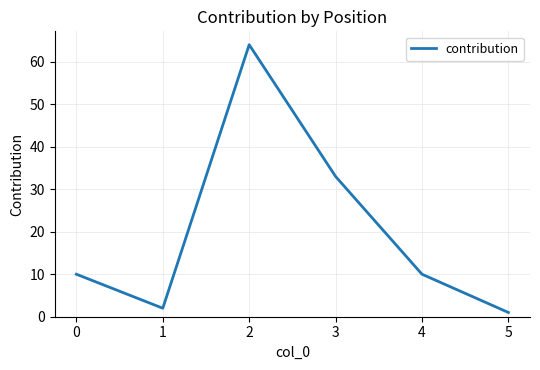

Which category has the lowest value across all series?

5